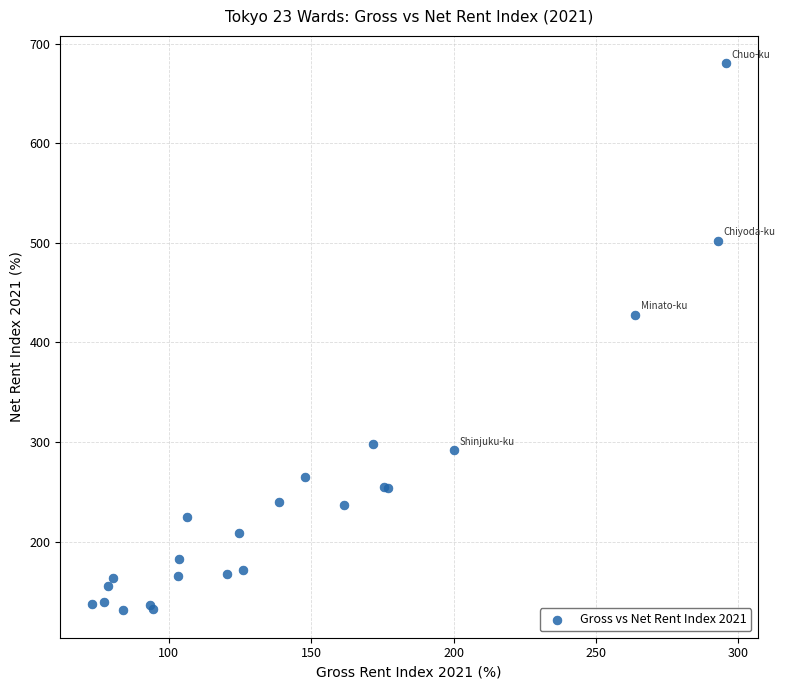

What Y value in the scatter plot is closest to 405?

427.8